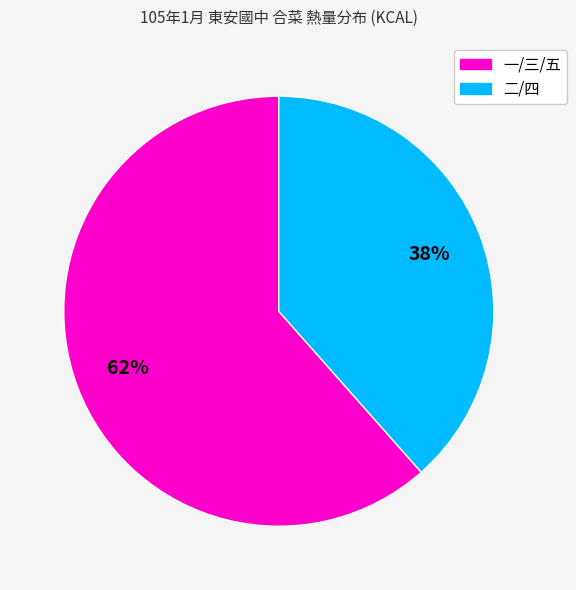

To the nearest percent, what is the average slice percentage?

50%